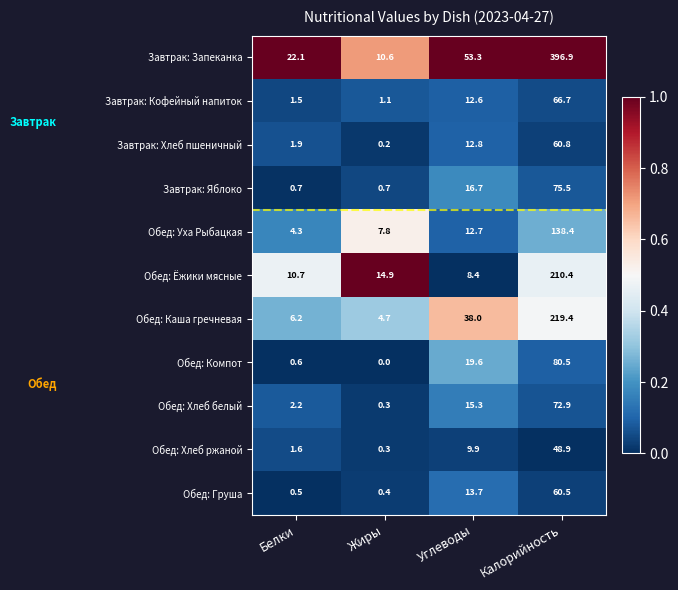

Which series has the largest total across all categories?

Завтрак: Запеканка